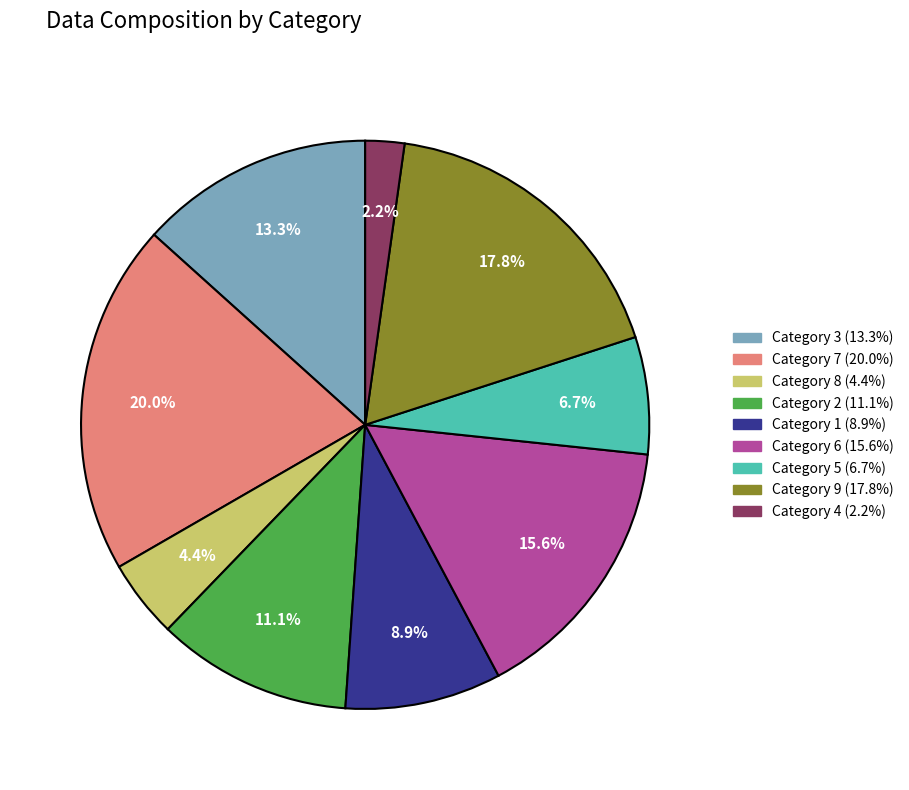

How many segments does this pie chart have?

9